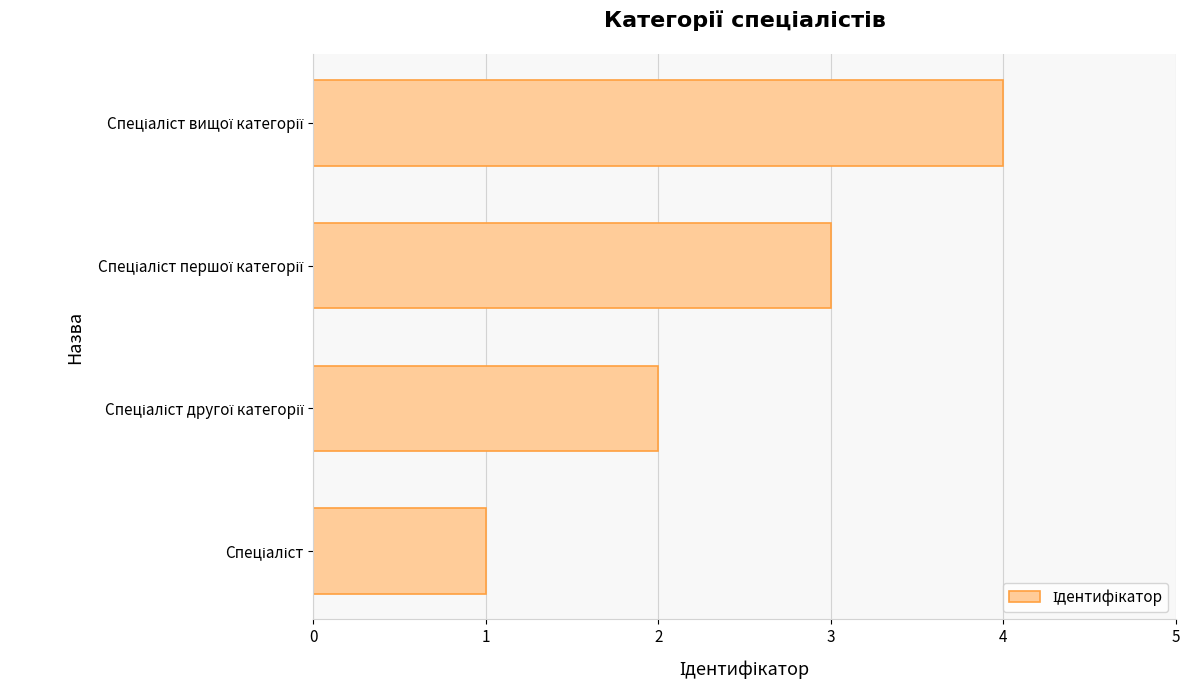

Does the chart contain stacked bars?

No